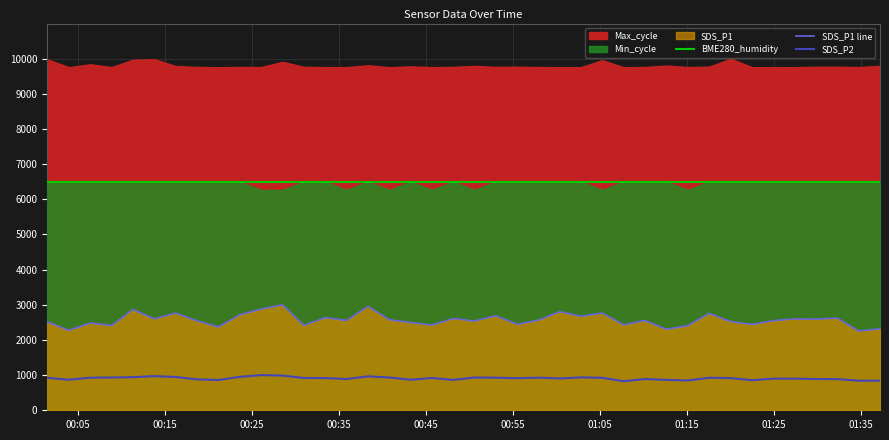

What is the highest value of the SDS_P1 line series?

3000.0